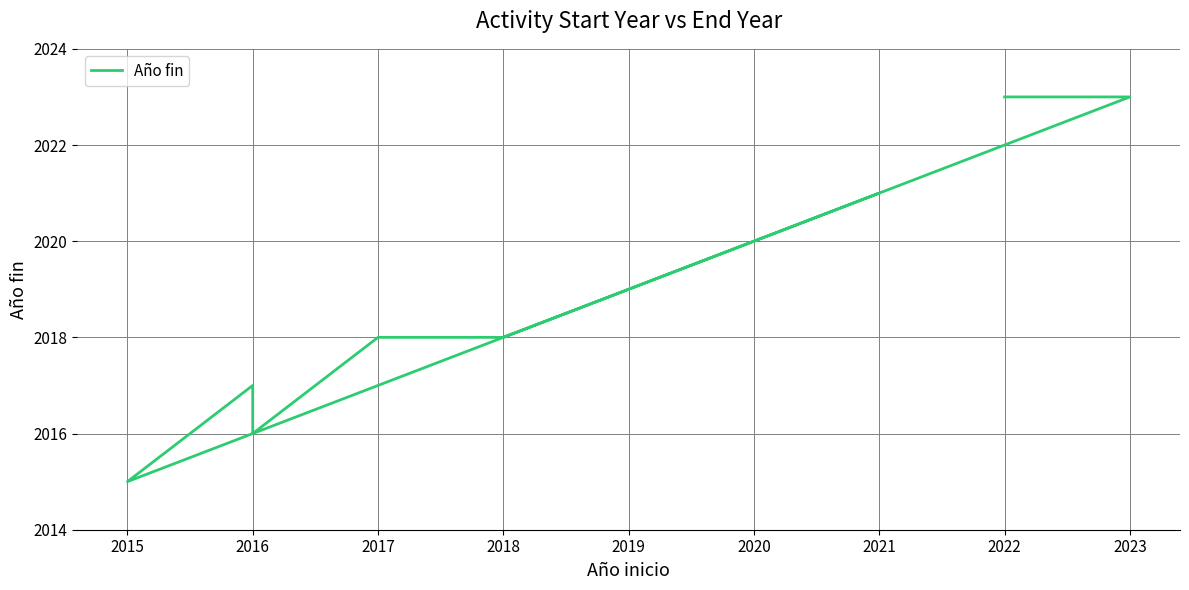

Which has a higher value, 2021 or 2023?

2023